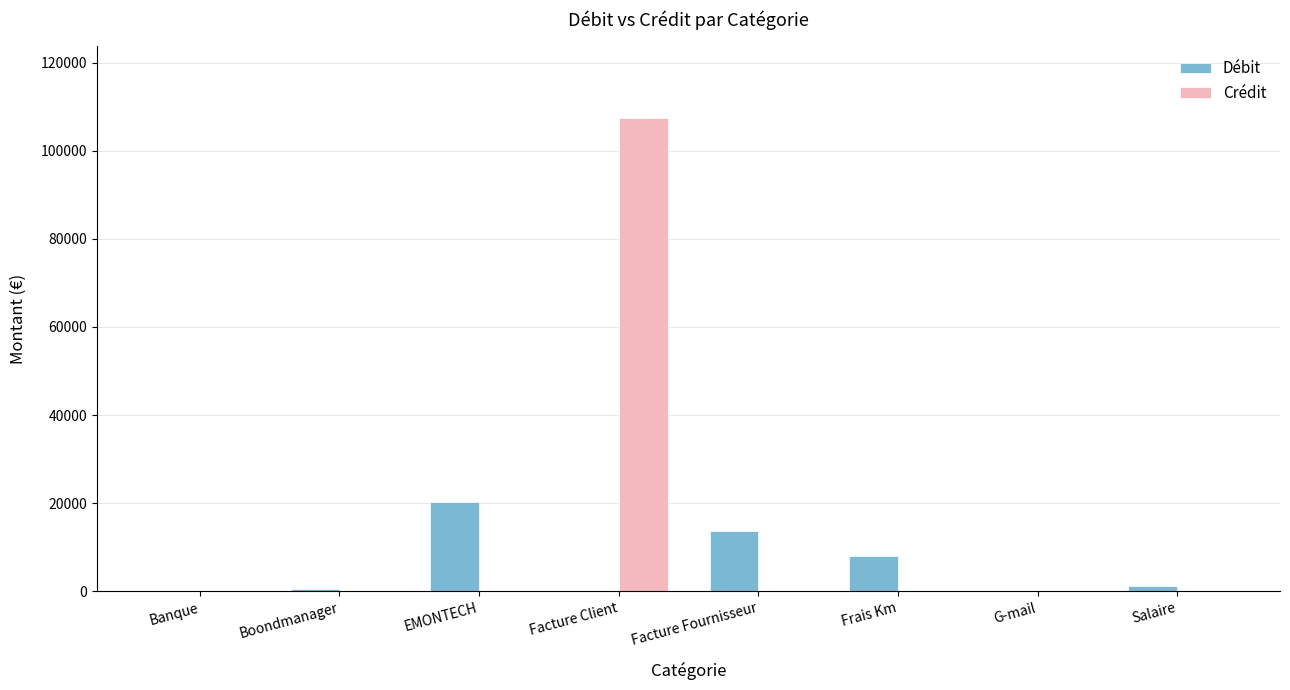

Is it true that Crédit equals -44600.8 at Facture Fournisseur?

False